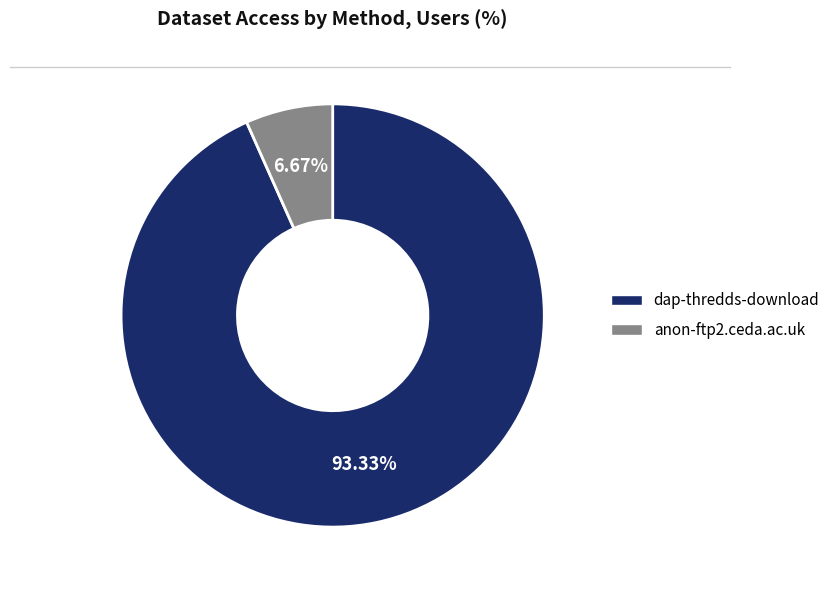

What is the smallest slice in the pie chart?

anon-ftp2.ceda.ac.uk